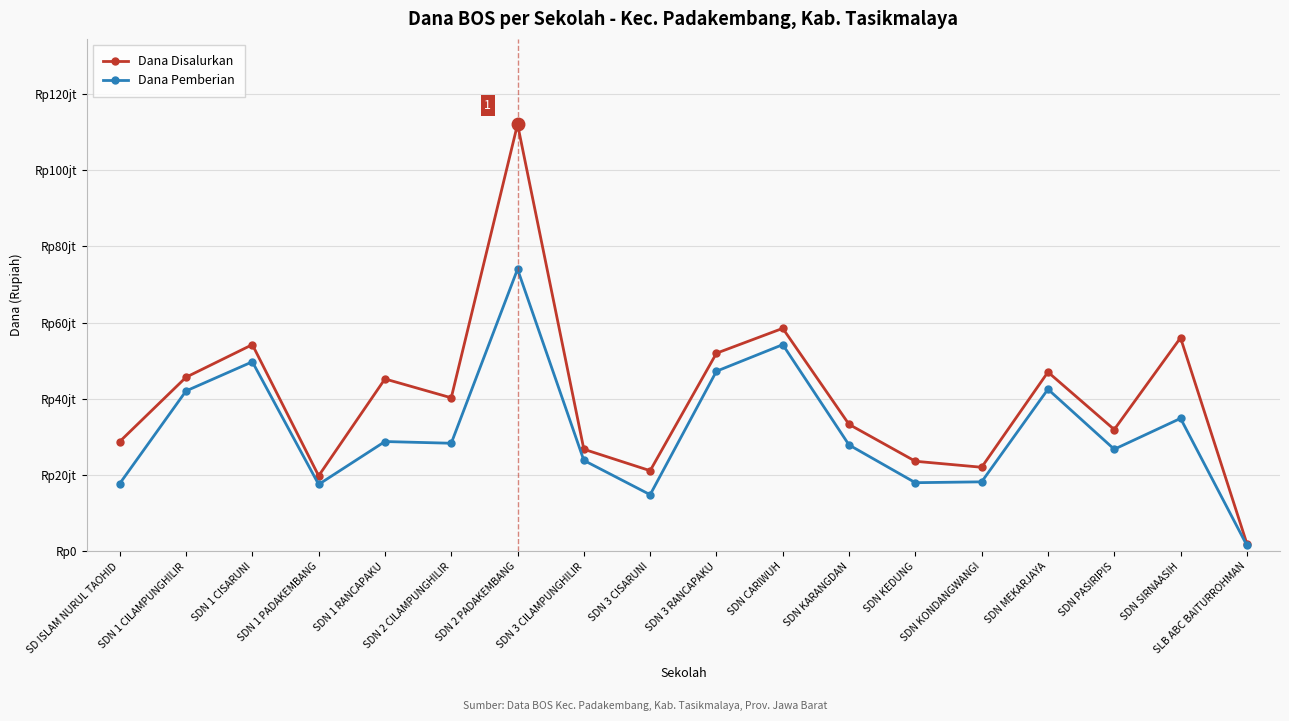

What are all the series names shown in the legend?

Dana Disalurkan, Dana Pemberian